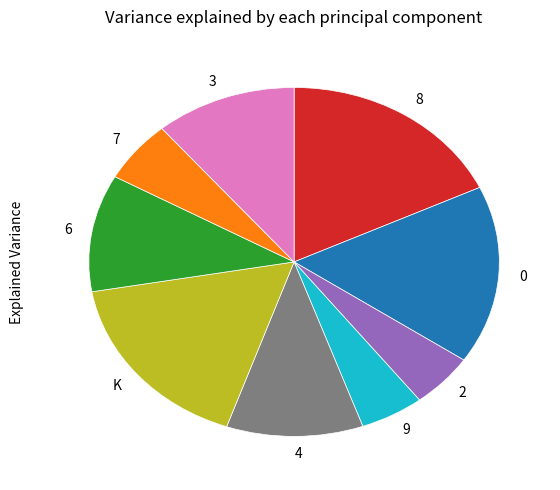

What is the largest slice in the pie chart?

8